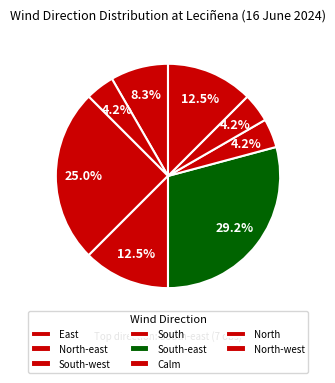

What percentage is the North slice, to the nearest percent?

17%